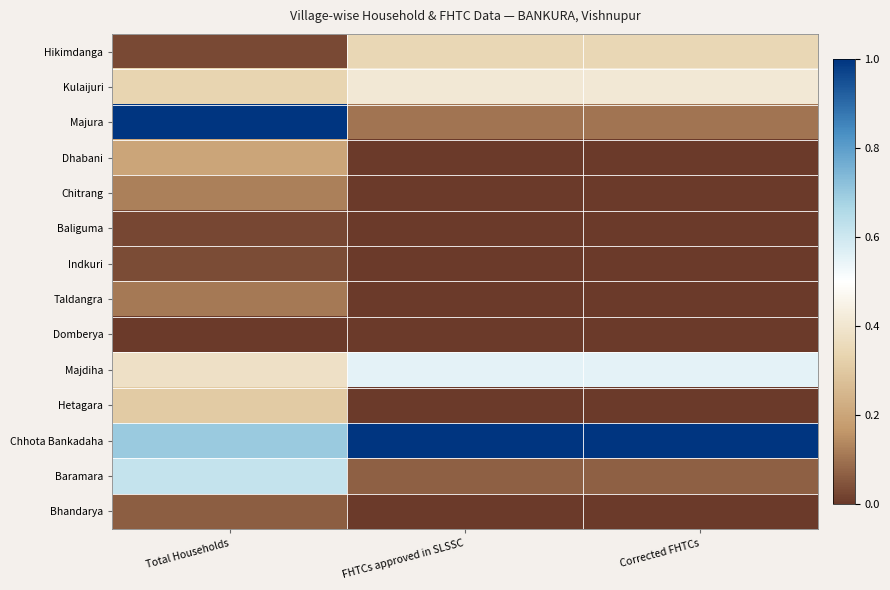

Reading left to right, list all the values displayed in this chart.

Hikimdanga: Total Households=0.0	FHTCs approved in SLSSC=0.3	Corrected FHTCs=0.3
Kulaijuri: Total Households=0.3	FHTCs approved in SLSSC=0.4	Corrected FHTCs=0.4
Majura: Total Households=1.0	FHTCs approved in SLSSC=0.1	Corrected FHTCs=0.1
Dhabani: Total Households=0.2	FHTCs approved in SLSSC=0.0	Corrected FHTCs=0.0
Chitrang: Total Households=0.1	FHTCs approved in SLSSC=0.0	Corrected FHTCs=0.0
Baliguma: Total Households=0.0	FHTCs approved in SLSSC=0.0	Corrected FHTCs=0.0
Indkuri: Total Households=0.0	FHTCs approved in SLSSC=0.0	Corrected FHTCs=0.0
Taldangra: Total Households=0.1	FHTCs approved in SLSSC=0.0	Corrected FHTCs=0.0
Domberya: Total Households=0.0	FHTCs approved in SLSSC=0.0	Corrected FHTCs=0.0
Majdiha: Total Households=0.4	FHTCs approved in SLSSC=0.6	Corrected FHTCs=0.6
Hetagara: Total Households=0.3	FHTCs approved in SLSSC=0.0	Corrected FHTCs=0.0
Chhota Bankadaha: Total Households=0.7	FHTCs approved in SLSSC=1.0	Corrected FHTCs=1.0
Baramara: Total Households=0.6	FHTCs approved in SLSSC=0.1	Corrected FHTCs=0.1
Bhandarya: Total Households=0.1	FHTCs approved in SLSSC=0.0	Corrected FHTCs=0.0